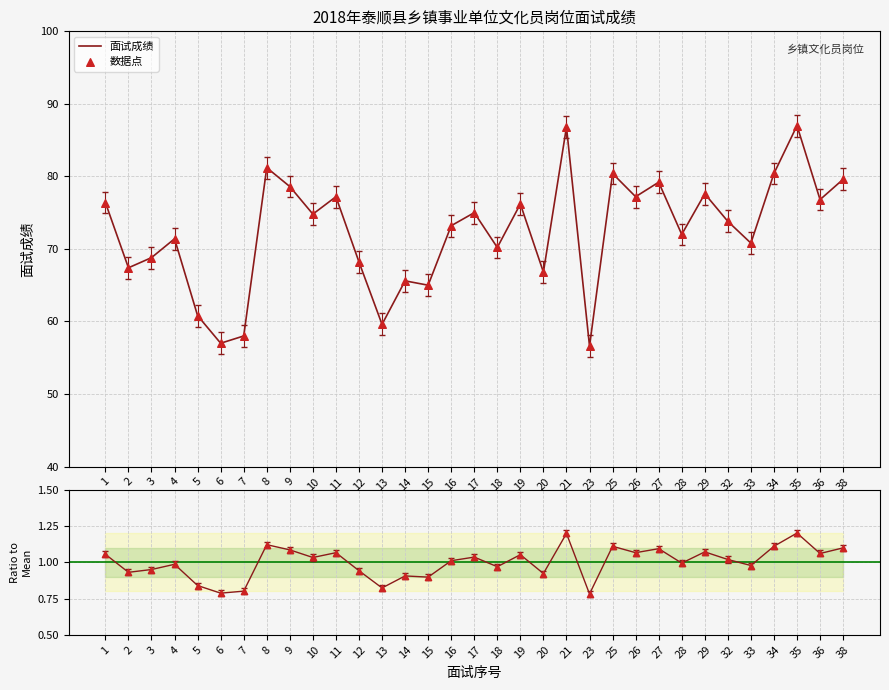

Which series contains the lowest Y value?

比值